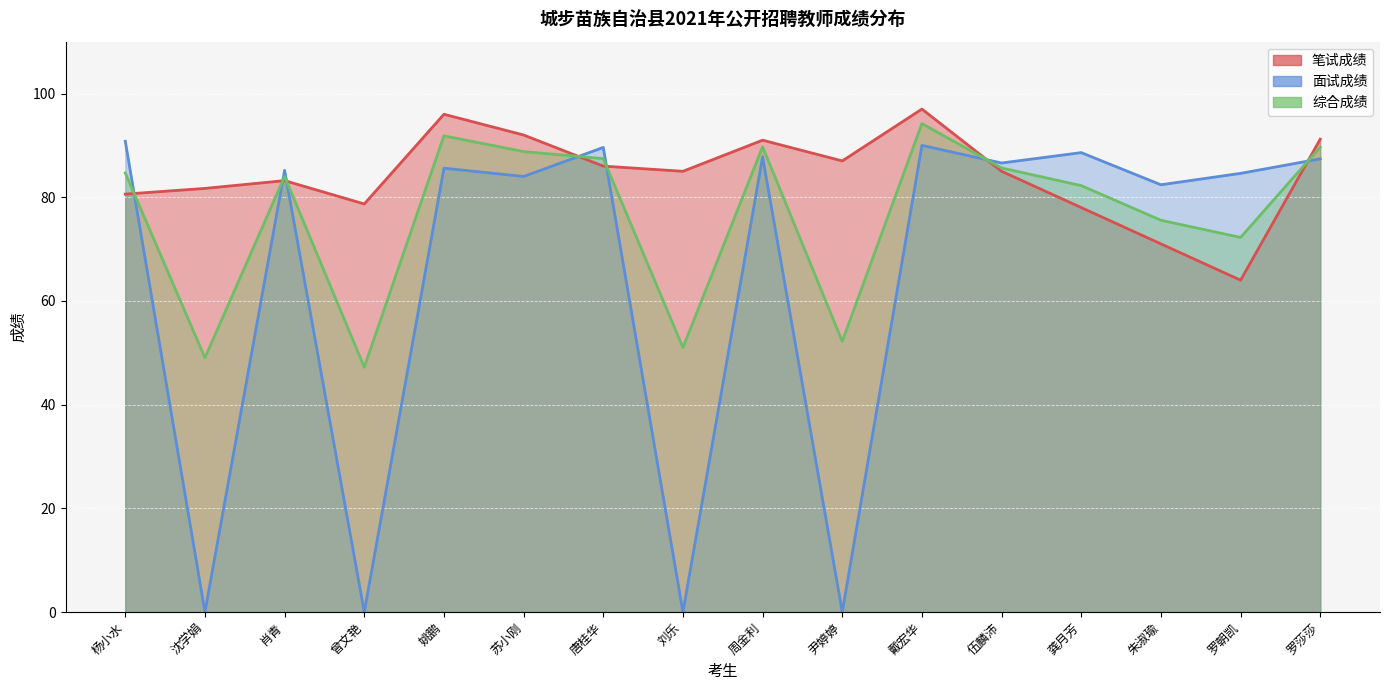

Which has a higher value, 肖青 or 罗莎莎?

罗莎莎